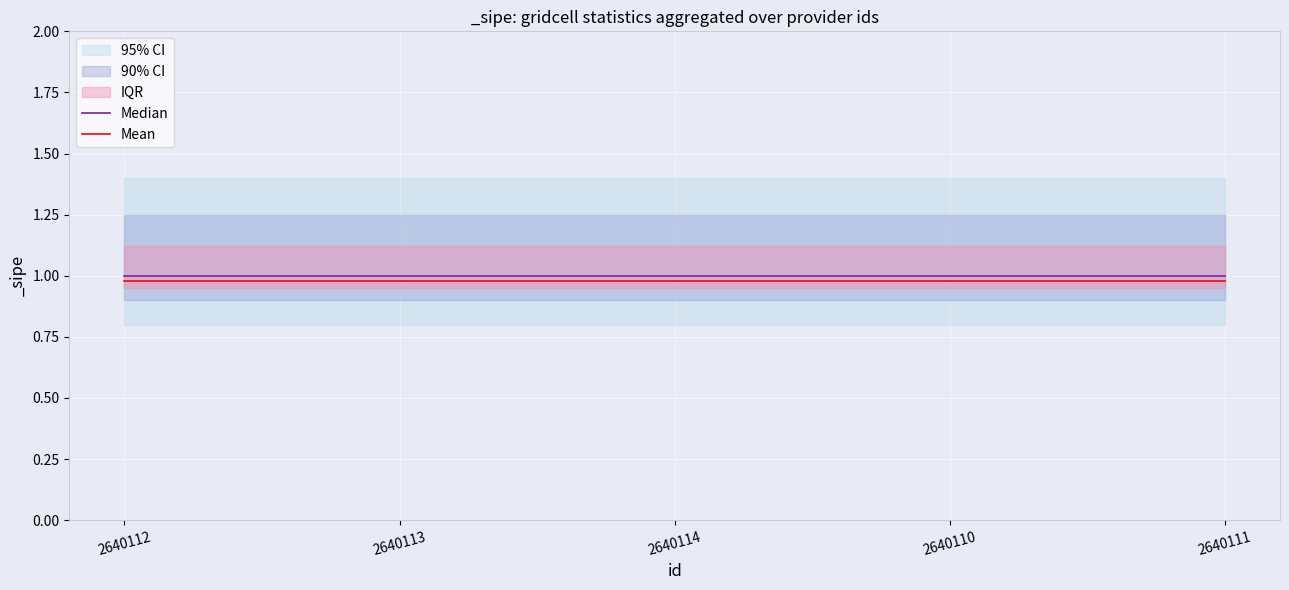

True or false: Median has a value of 0.5 at 2640112.

False